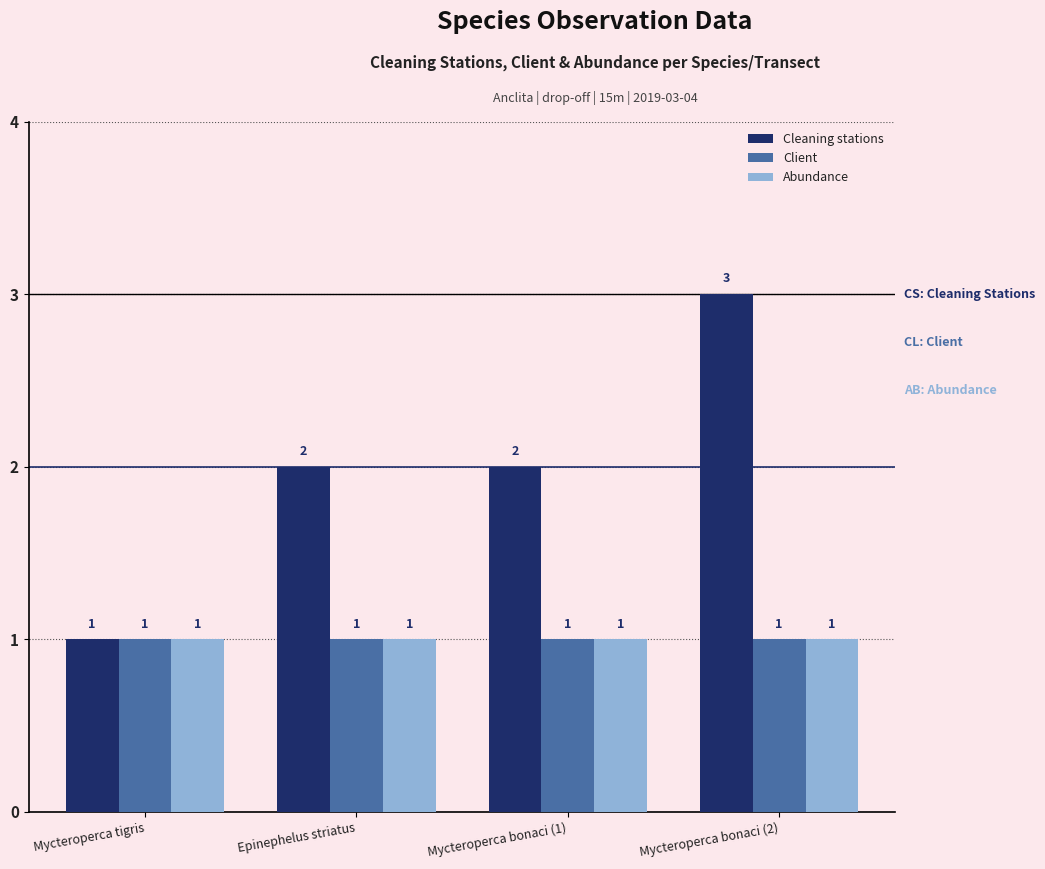

What is the approximate value of Abundance at Mycteroperca bonaci (1)?

1